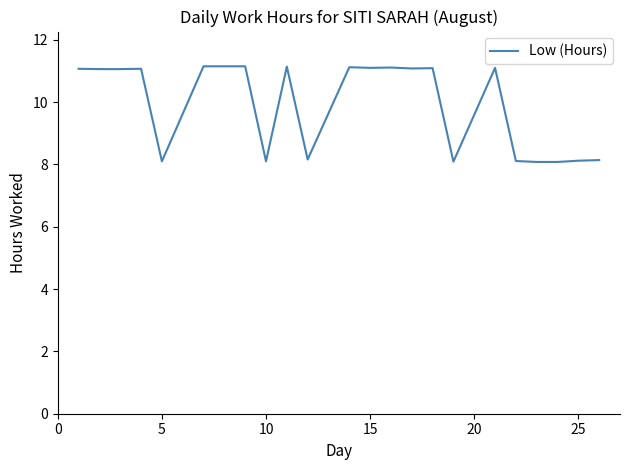

What is the difference between the maximum and minimum values?

3.1